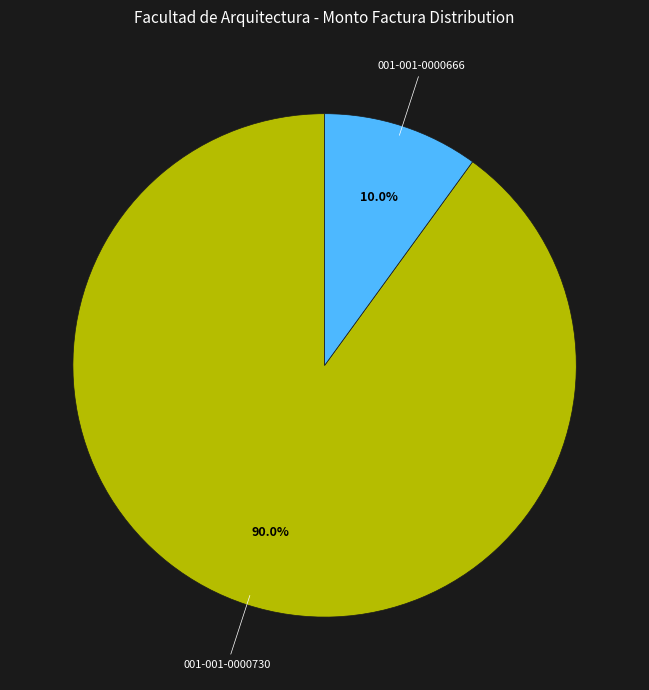

Is 001-001-0000666 the majority of the pie?

No